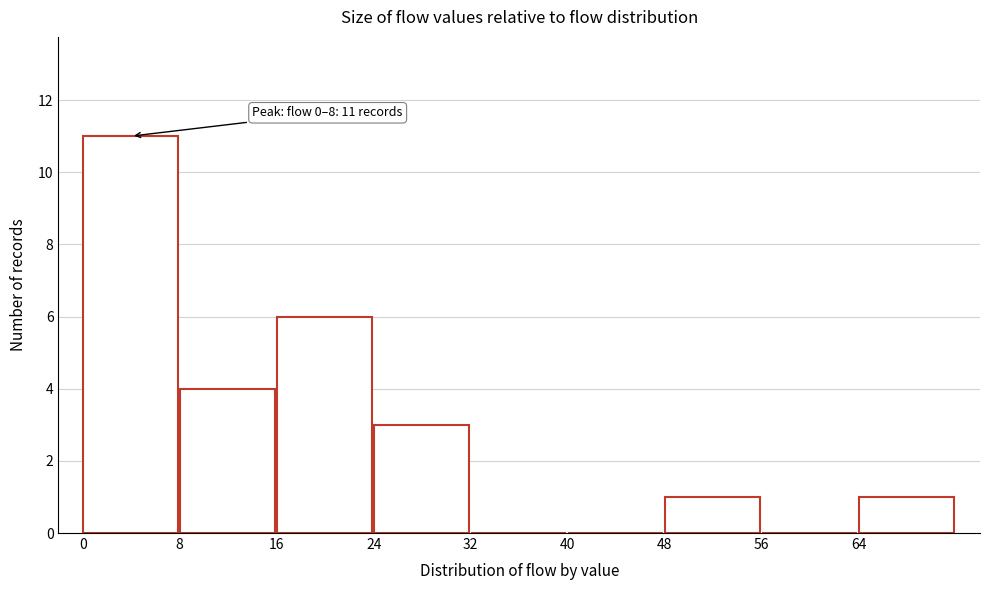

Which range on the x-axis has the tallest bar?

0 to 8